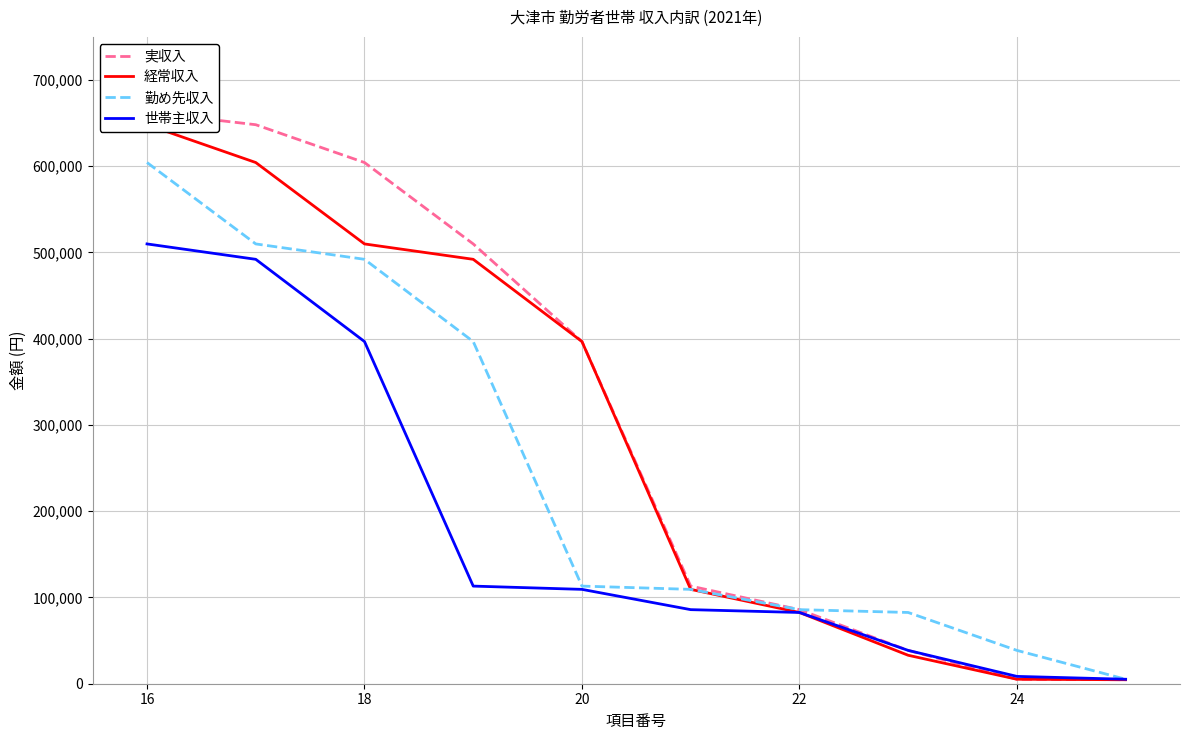

What are all the series names shown in the legend?

実収入, 経常収入, 勤め先収入, 世帯主収入